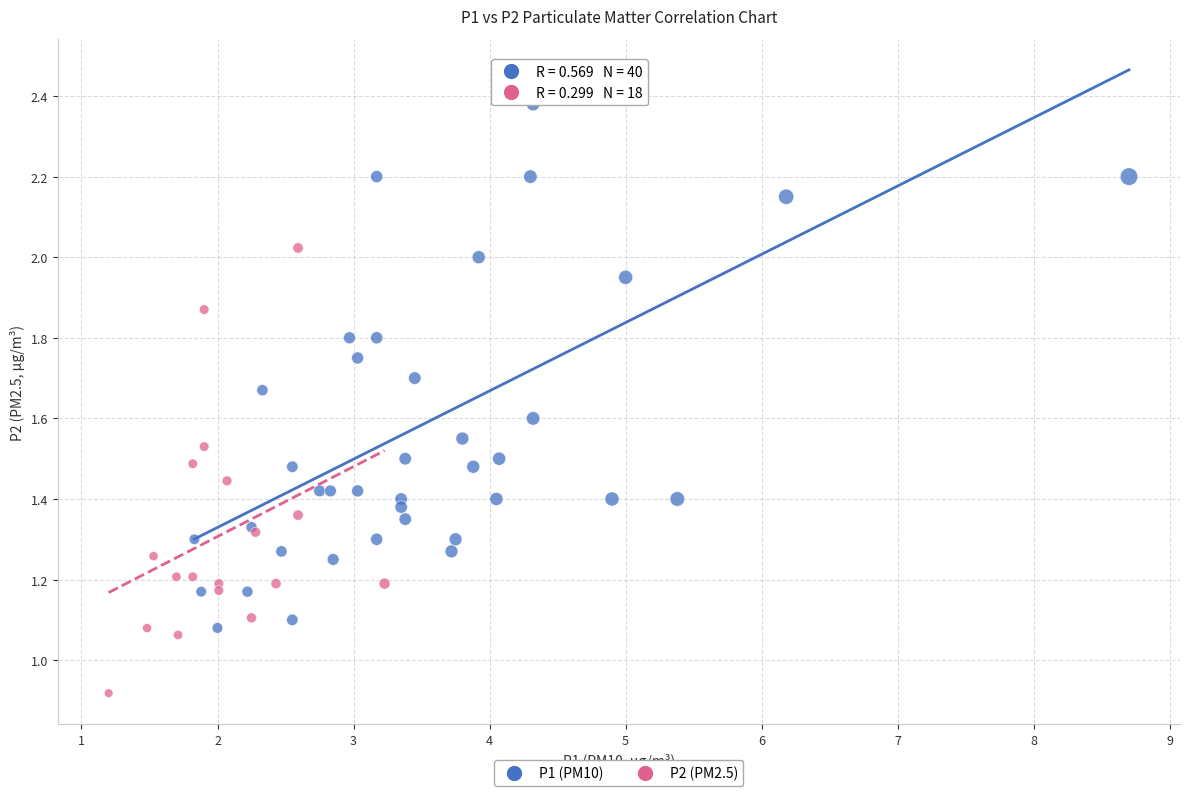

Which series contains the highest Y value?

P1 (PM10)